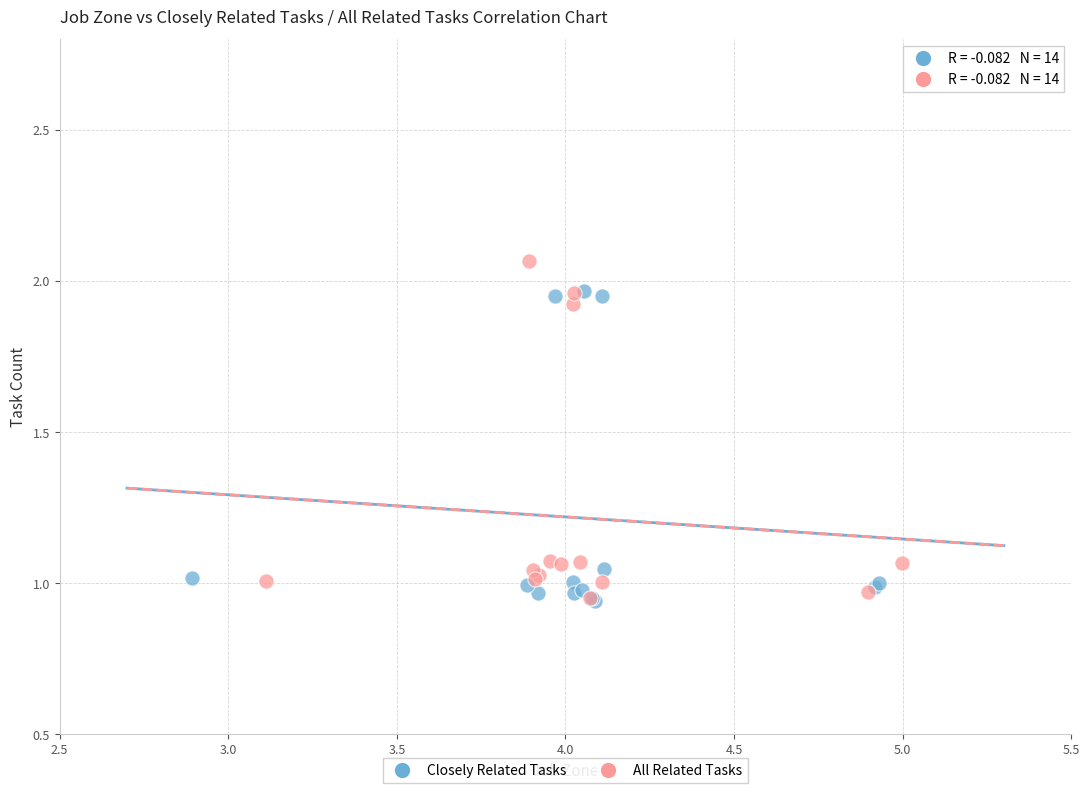

Which series has the largest Y range (max minus min)?

All Related Tasks